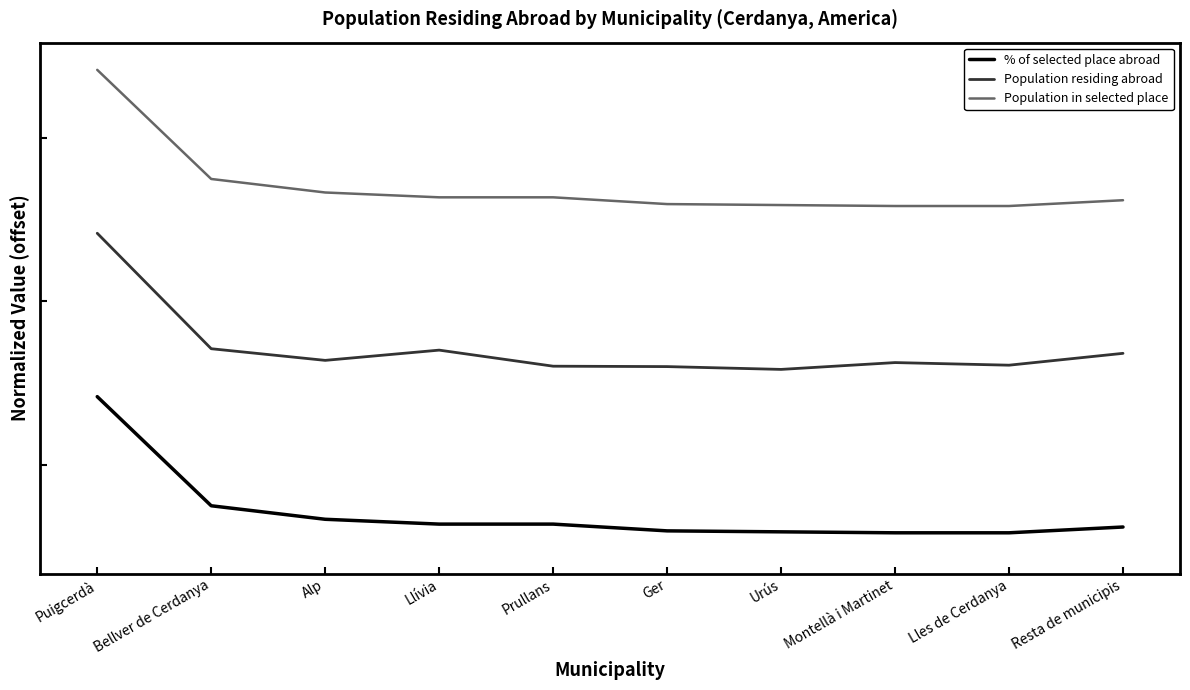

At Ger, list the series in order from largest to smallest.

Population in selected place, Population residing abroad, % of selected place abroad